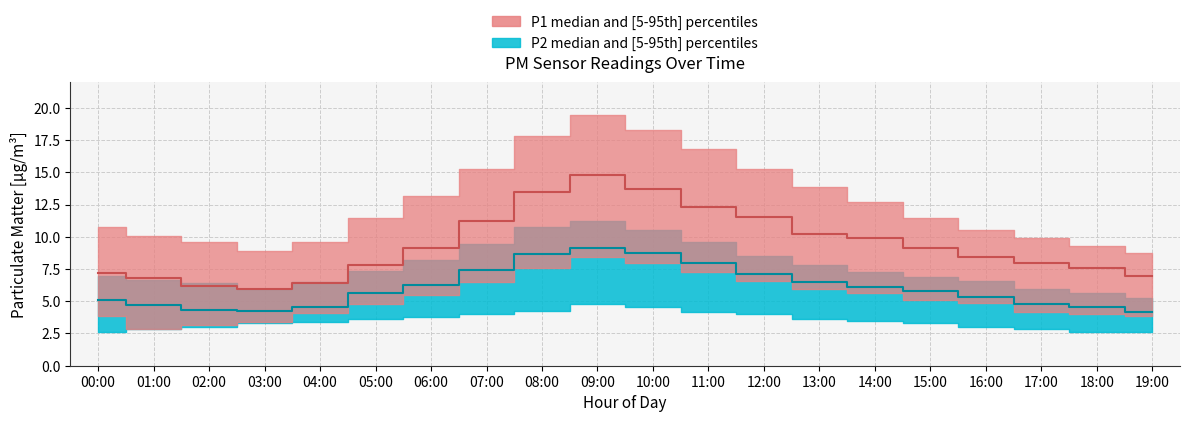

At which category does P2_upper reach its first local peak?

09:00